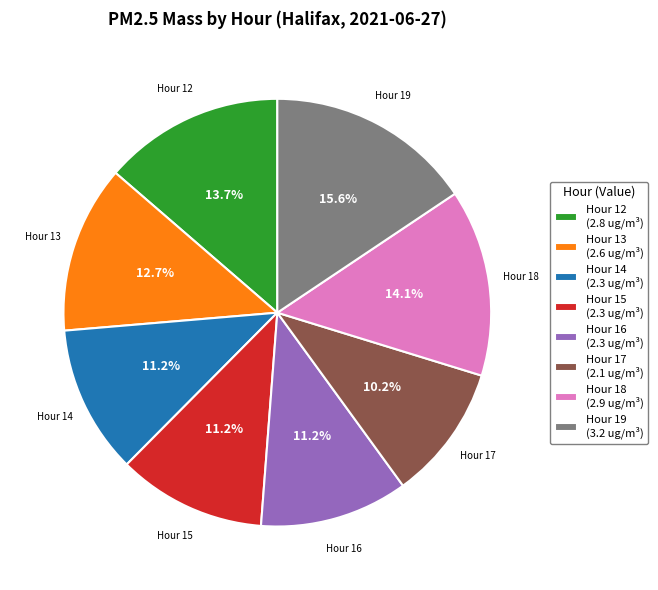

Is there a majority slice in this chart?

No